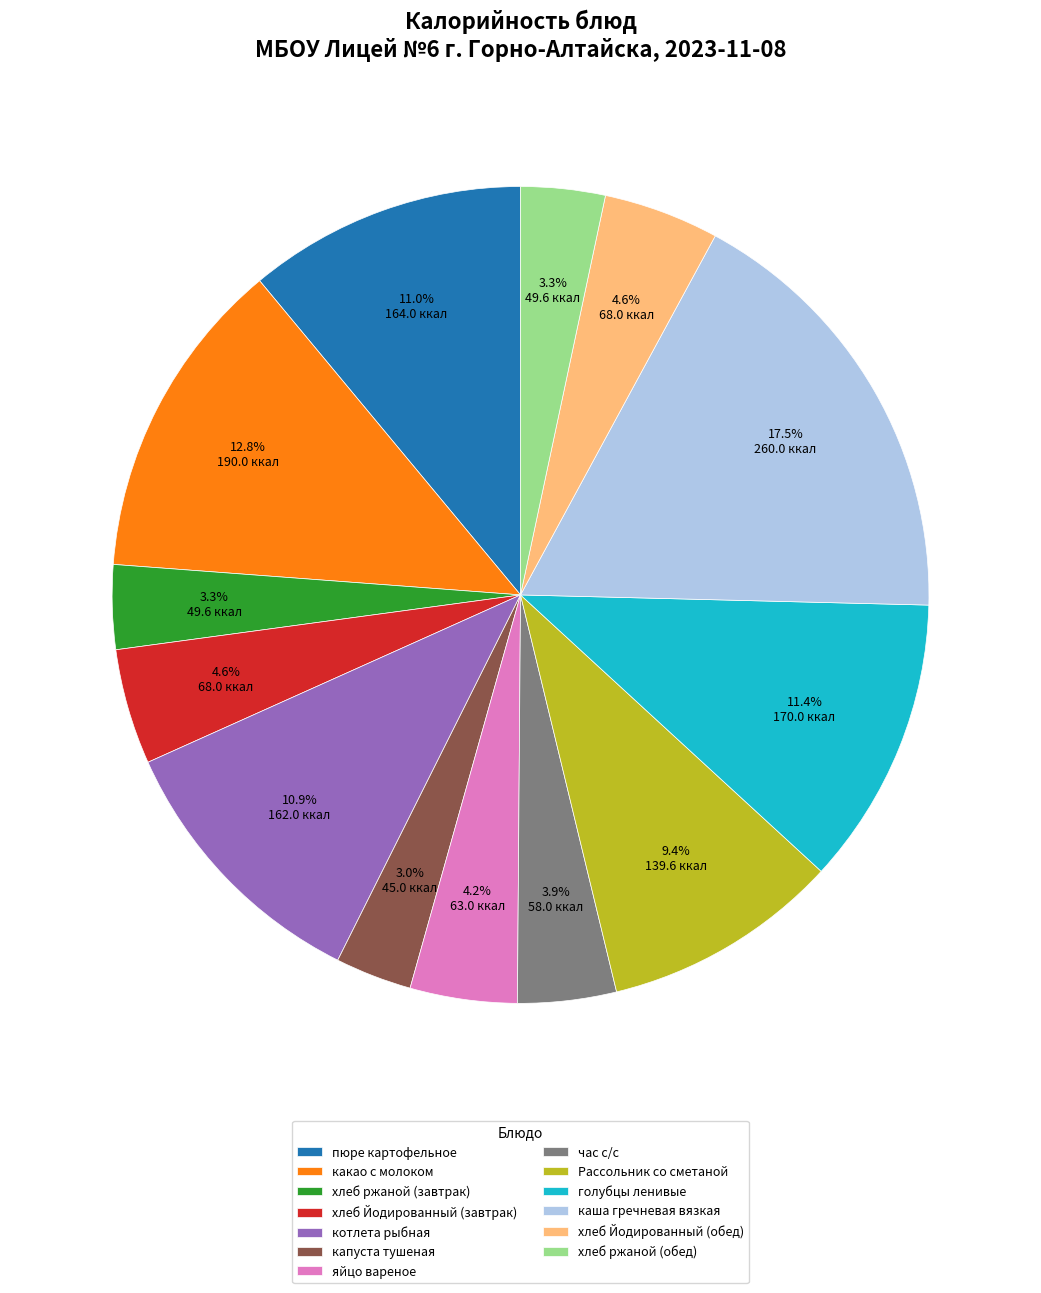

To the nearest percent, what is the average slice percentage?

8%